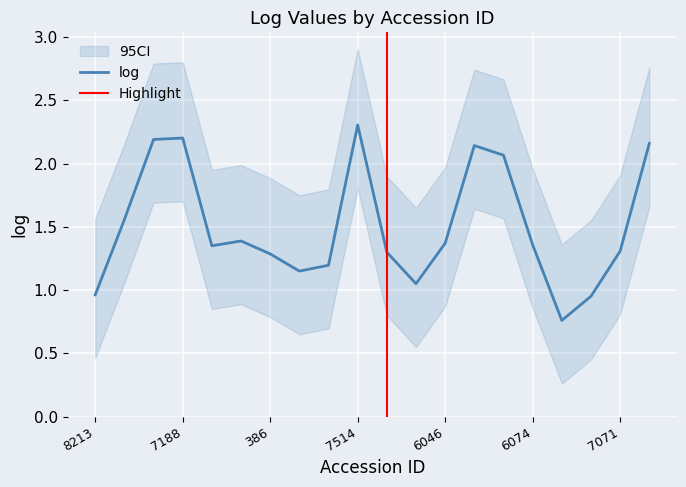

What is the change in value from 8213 to 9968?

+0.2